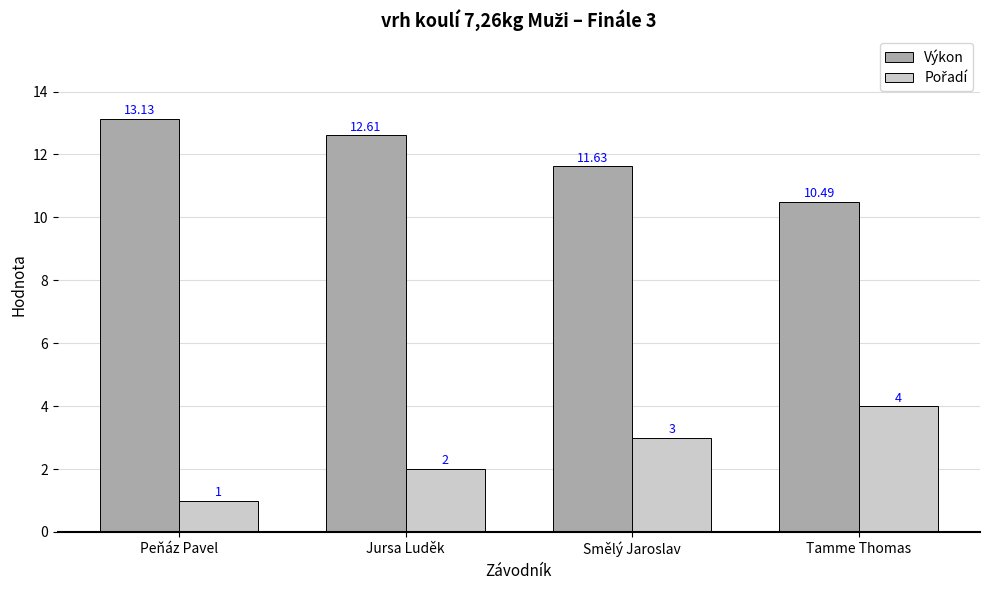

At which label does Výkon first exceed 12?

Peňáz Pavel